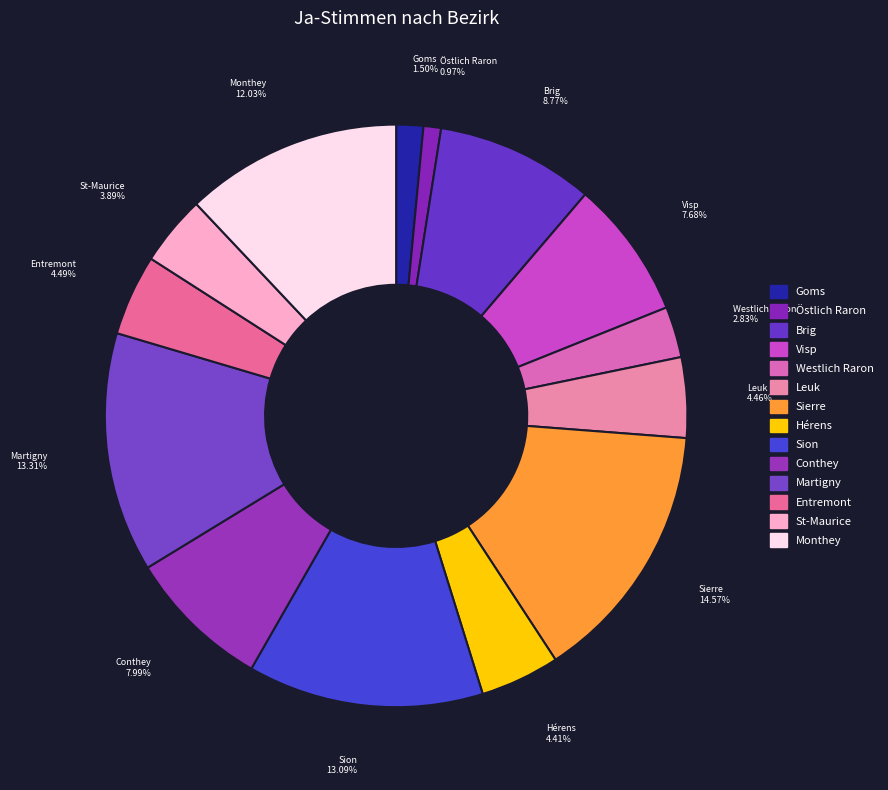

Which slice is the largest?

Sierre